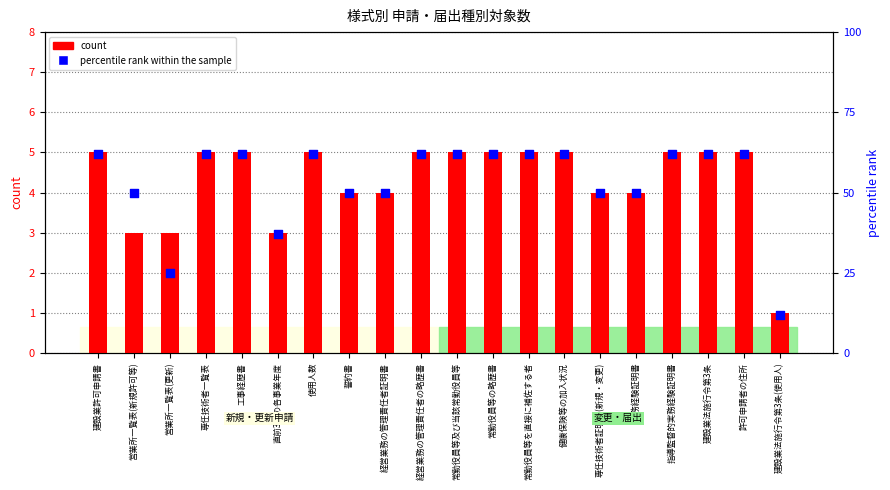

What are all the series names shown in the legend?

count, percentile rank within the sample